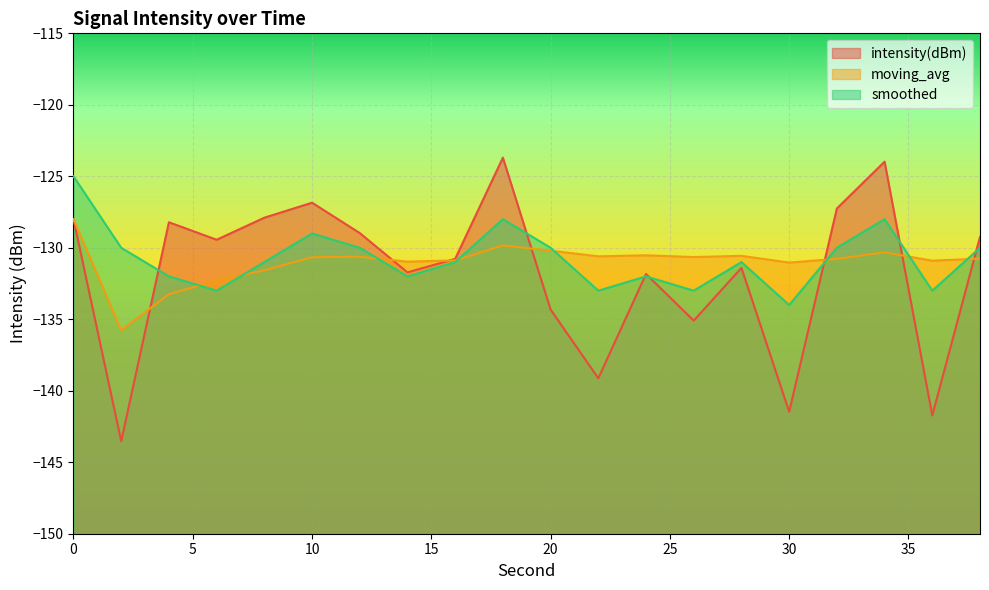

What is the sum of all intensity(dBm) values?

-2634.5